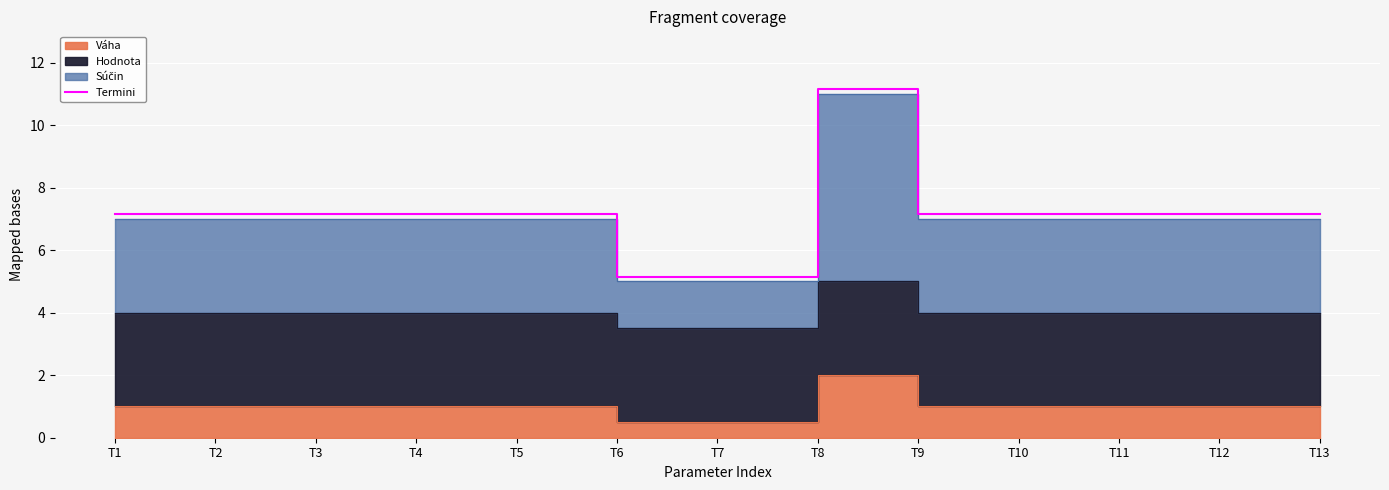

True or false: the data shows 7.2 at T13.

True